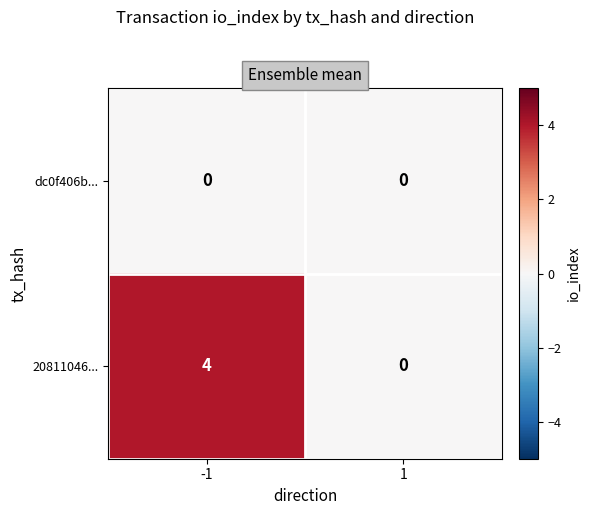

Is it true that 20811046... equals 0 at 1?

True